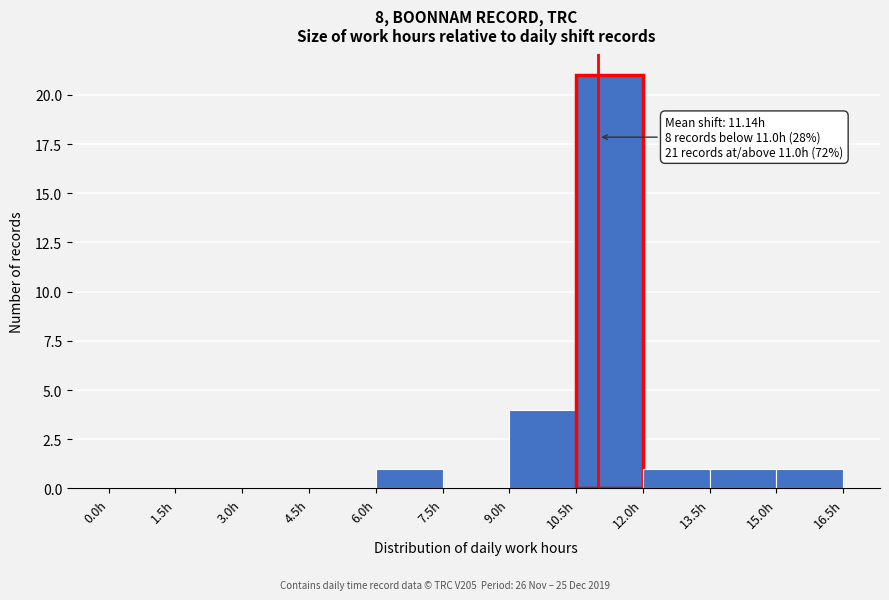

Over which range of the x-axis is the bar tallest?

10.5 to 12.0